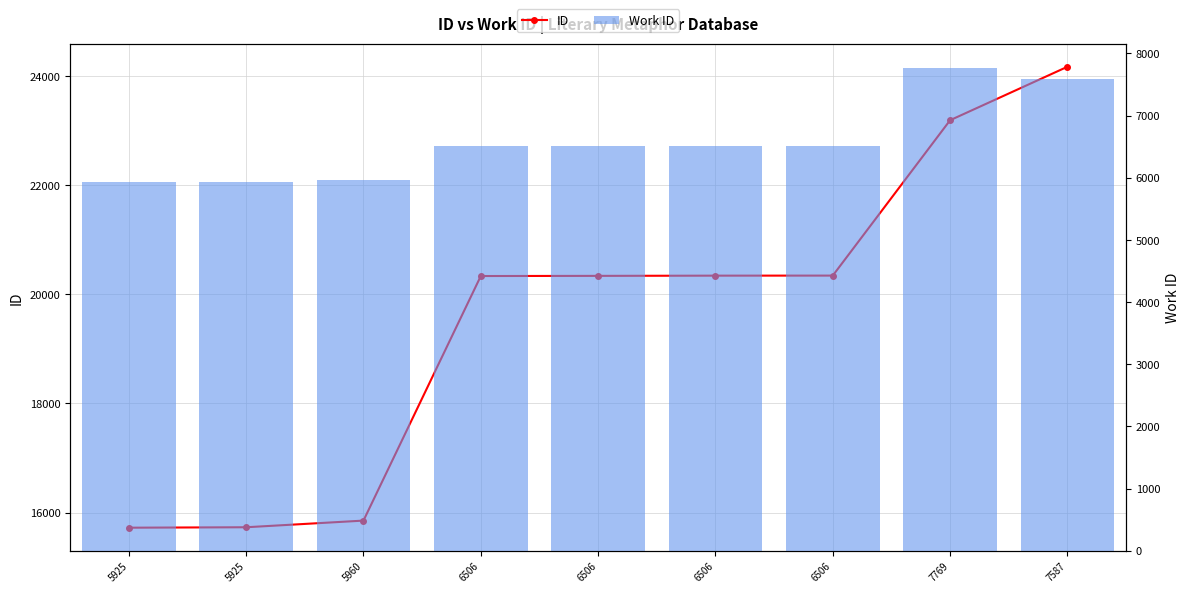

Is the value of Work ID at 5925 greater than the value of ID at 7769?

No